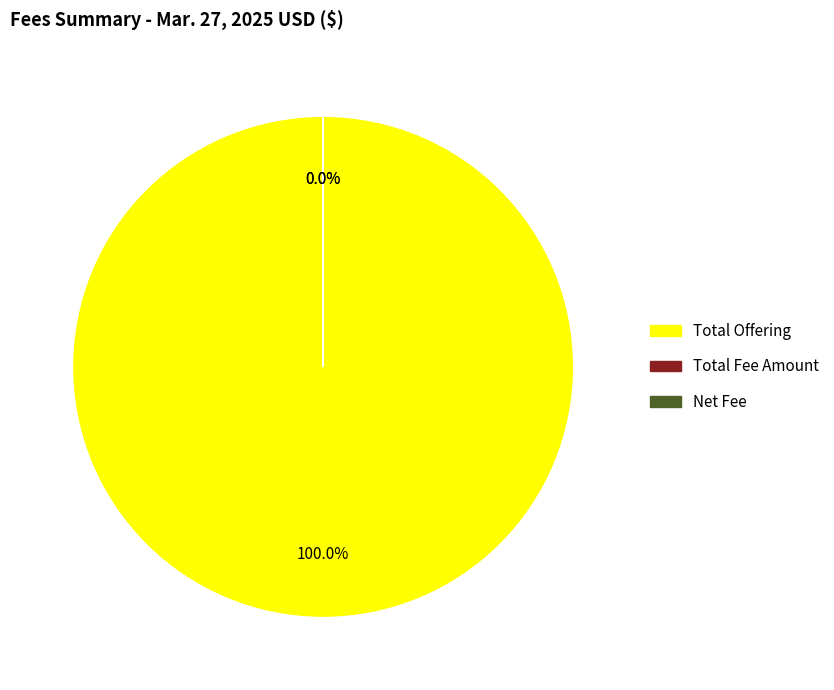

What percentage is the Total Offering slice, to the nearest percent?

100%